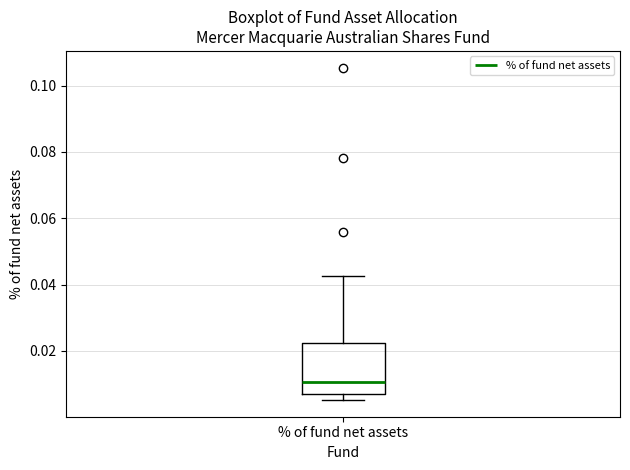

Read this box plot against the y-axis: the position of the median line, the range covered by the box, and the ends of both whiskers. The values are not printed on the chart, so give them approximately, as read against the axis.

median 0.010, box 0.006 to 0.022, whiskers 0.006 (just below the box's lower edge) to 0.042